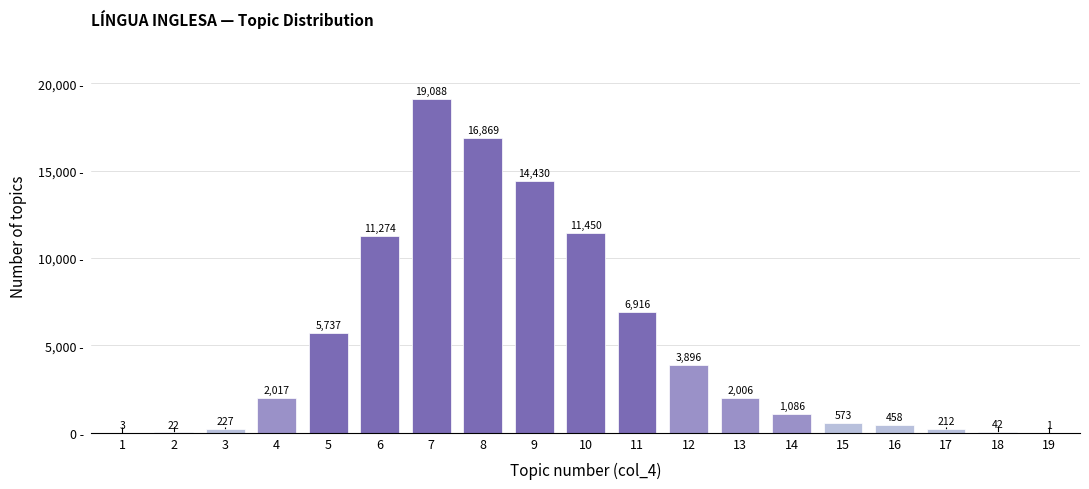

Reading left to right, what are all the values shown in this chart?

1=3	2=22	3=227	4=2017	5=5737	6=11274	7=19088	8=16869	9=14430	10=11450	11=6916	12=3896	13=2006	14=1086	15=573	16=458	17=212	18=42	19=1